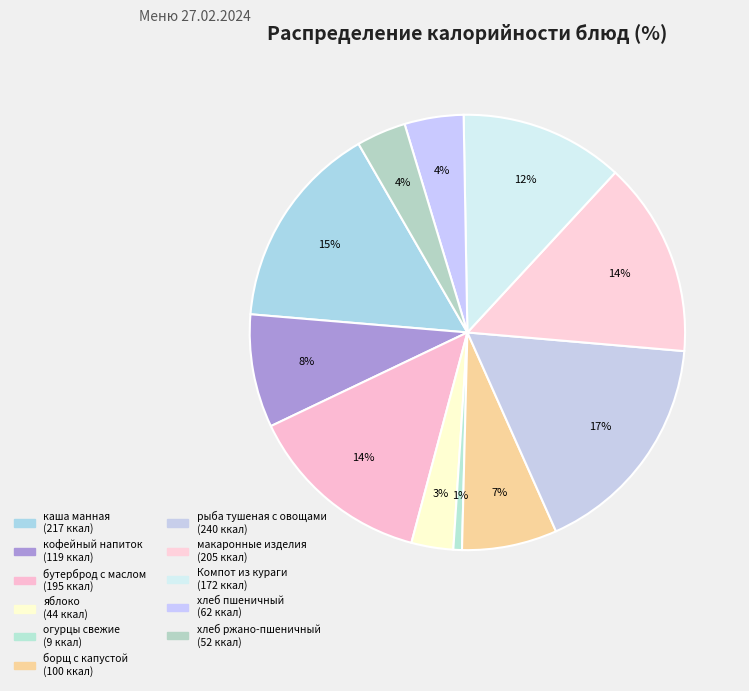

How many slices are in this pie chart?

11